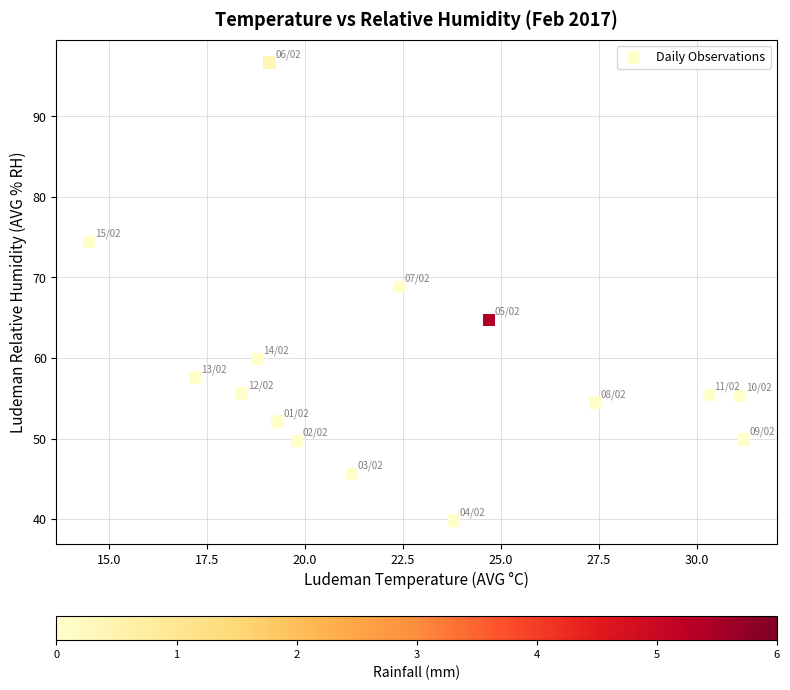

What is the range of Y values (max minus min)?

56.9